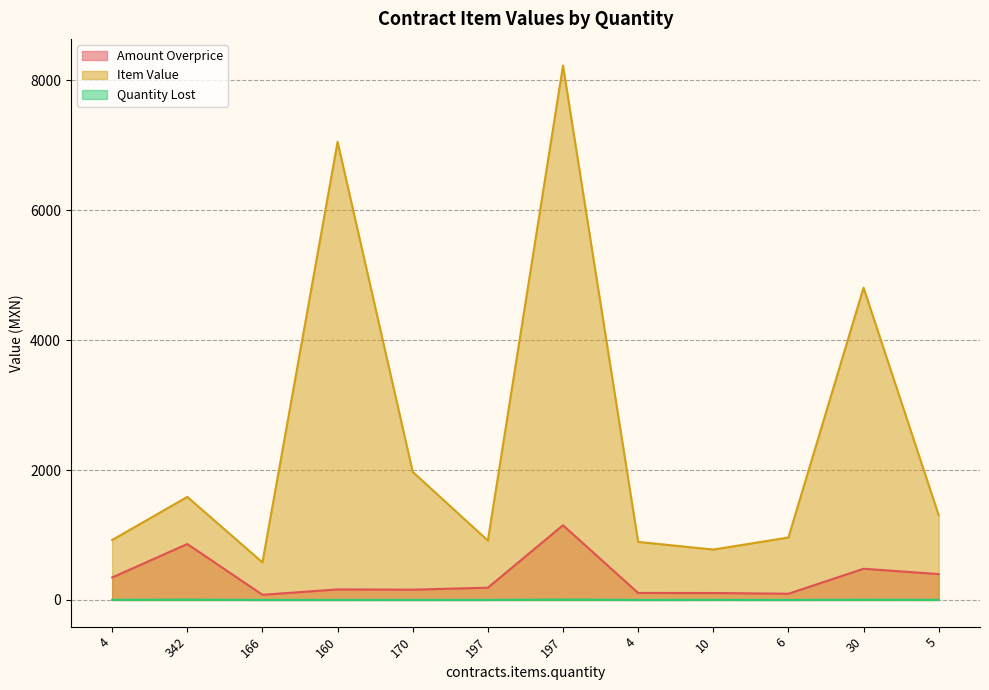

How many lines are shown in the chart?

3